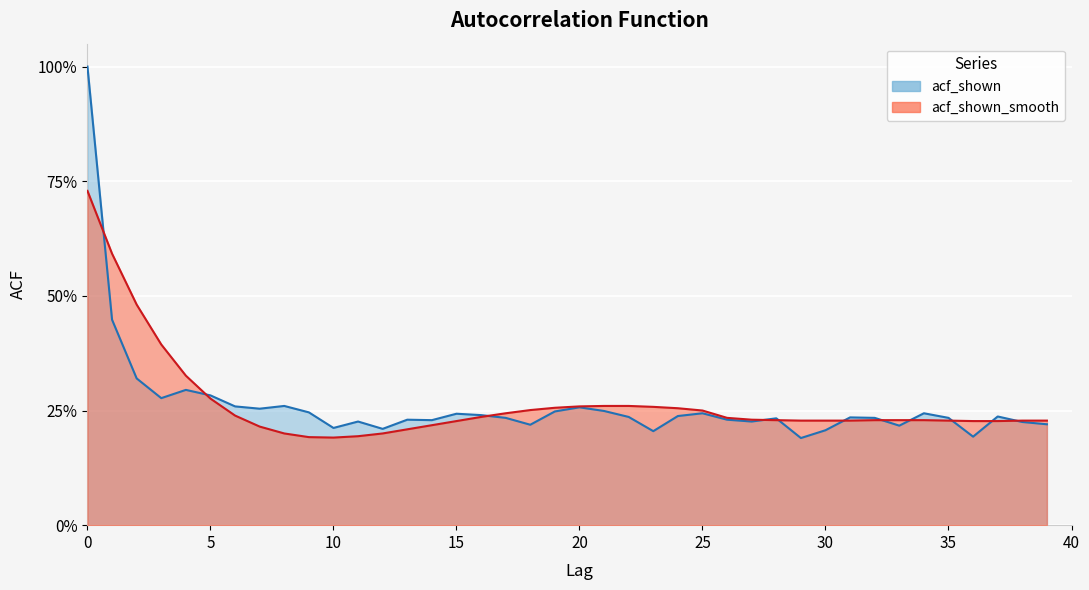

Count the number of data series in this chart.

2